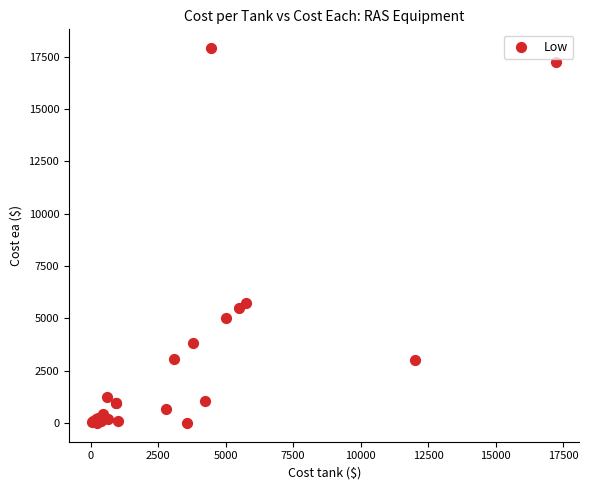

What Y value in the scatter plot is closest to 8961?

5739.2